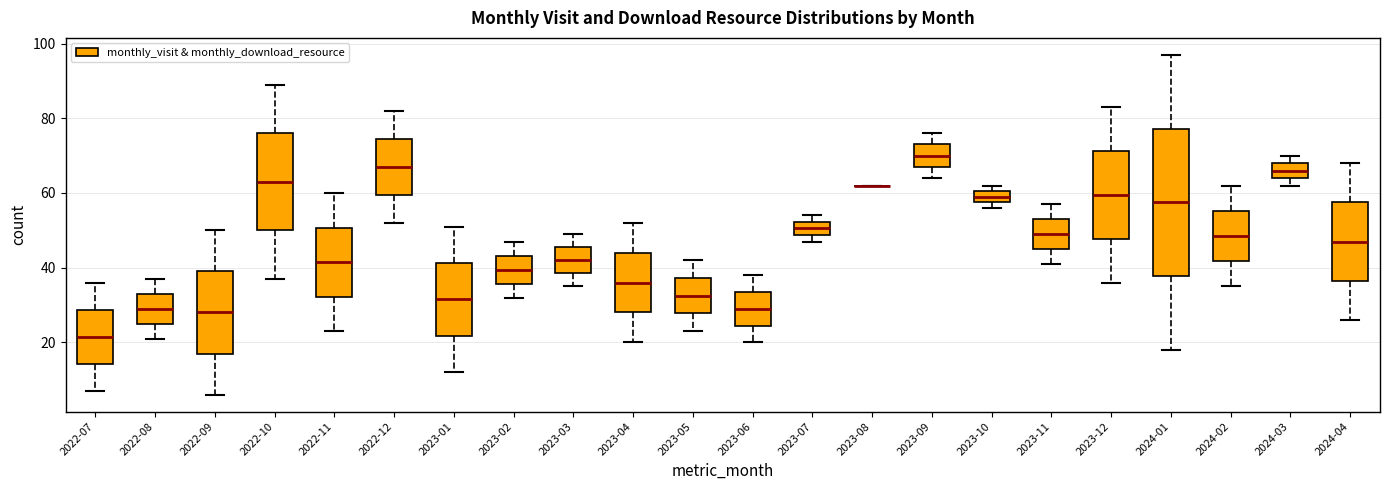

Reading left to right, transcribe this box plot: for each box, give where its median line is, the range the box spans, and where its two whiskers end, as read against the y-axis. The values are not printed on the chart, so give them approximately, as read against the axis.

2022-07: median 22, box 14 to 28, whiskers 8 to 36
2022-08: median 30, box 26 to 34, whiskers 22 to 38
2022-09: median 28, box 18 to 40, whiskers 6 to 50
2022-10: median 64, box 50 to 76, whiskers 38 to 90
2022-11: median 42, box 32 to 50, whiskers 24 to 60
2022-12: median 68, box 60 to 74, whiskers 52 to 82
2023-01: median 32, box 22 to 42, whiskers 12 to 52
2023-02: median 40, box 36 to 44, whiskers 32 to 48
2023-03: median 42, box 38 to 46, whiskers 36 to 50
2023-04: median 36, box 28 to 44, whiskers 20 to 52
2023-05: median 32, box 28 to 38, whiskers 24 to 42
2023-06: median 30, box 24 to 34, whiskers 20 to 38
2023-07: median 50, box 48 to 52, whiskers 48 (just below the box's lower edge) to 54
2023-08: box collapsed to a line at 62, whiskers 62 to 62
2023-09: median 70, box 68 to 74, whiskers 64 to 76
2023-10: median 60 (inside the box), box 58 to 60, whiskers 56 to 62
2023-11: median 50, box 46 to 54, whiskers 42 to 58
2023-12: median 60, box 48 to 72, whiskers 36 to 84
2024-01: median 58, box 38 to 78, whiskers 18 to 98
2024-02: median 48, box 42 to 56, whiskers 36 to 62
2024-03: median 66, box 64 to 68, whiskers 62 to 70
2024-04: median 48, box 36 to 58, whiskers 26 to 68